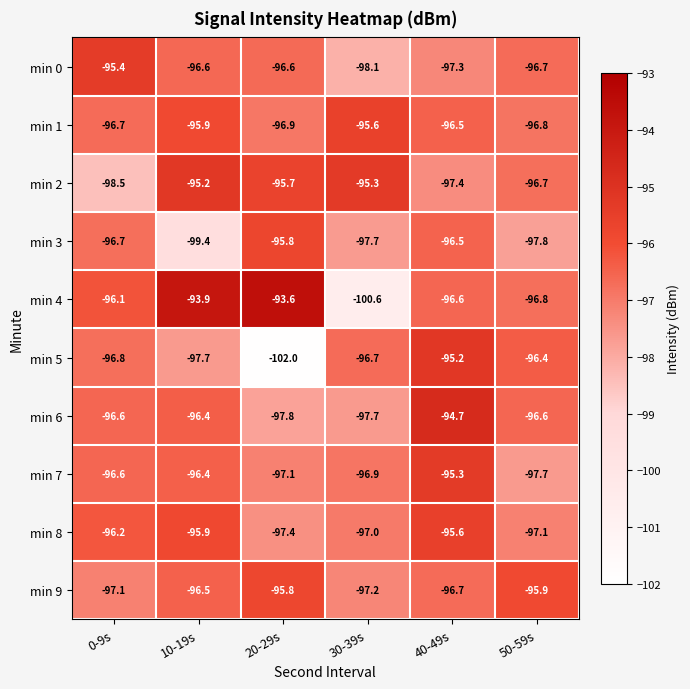

What is the spread (max minus min) of values at 20-29s?

8.4